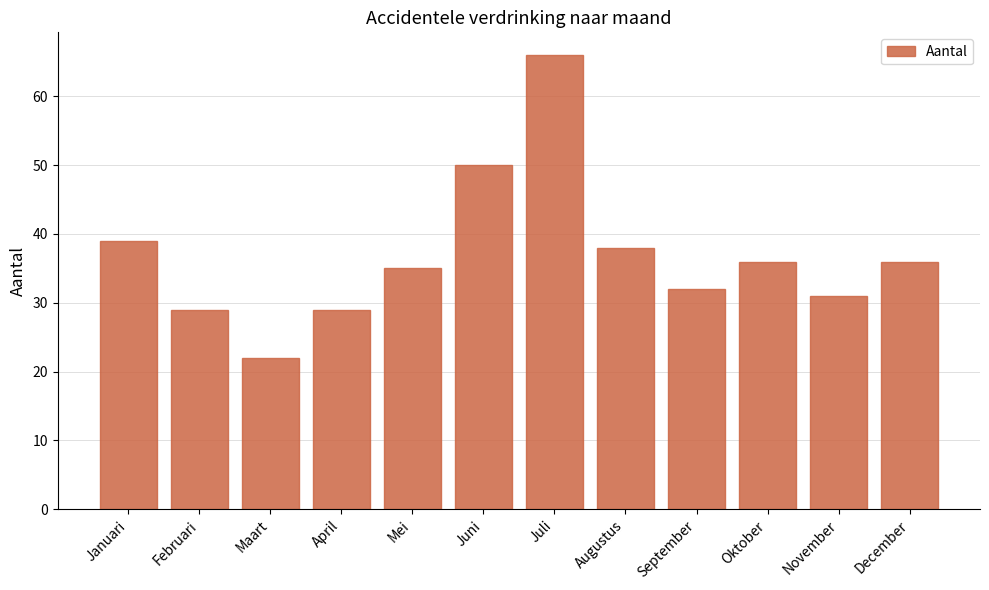

What is the sum of the values at Maart and September?

54